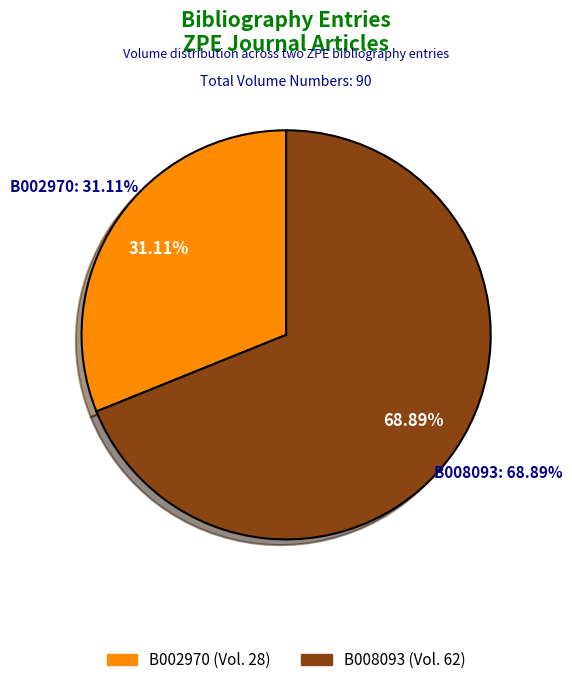

Which category has the smallest portion of the pie?

B002970